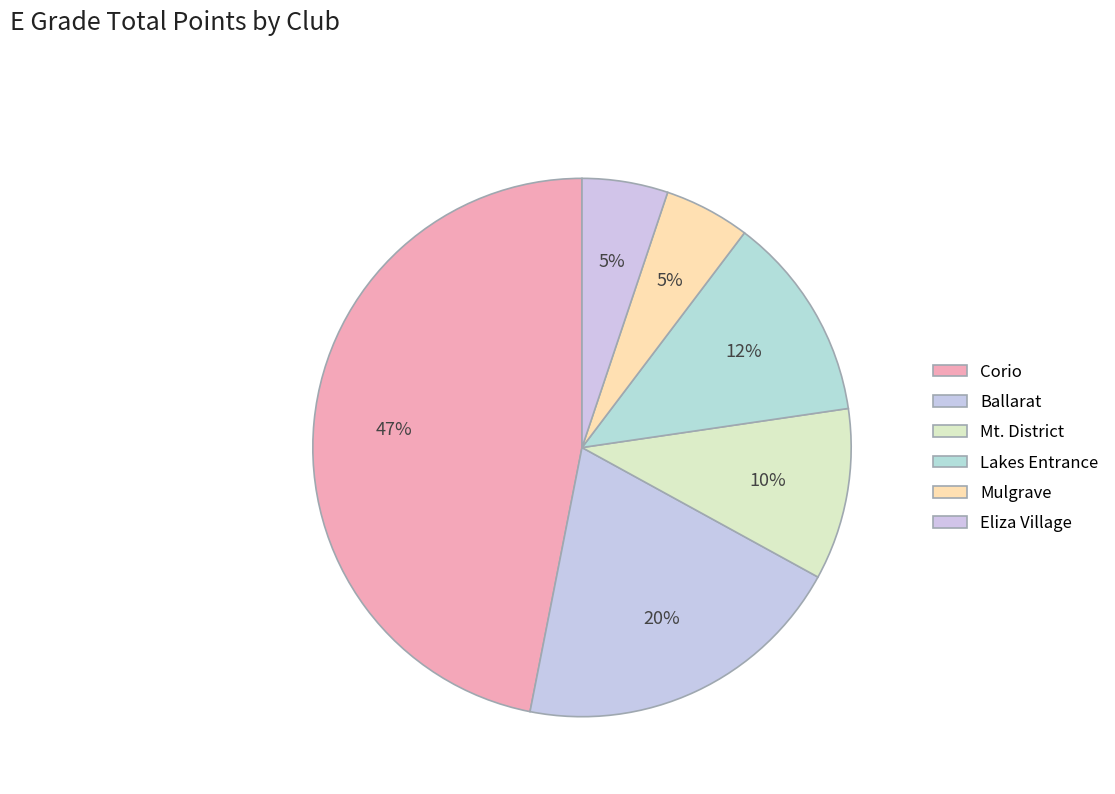

Which slice is the largest?

Corio